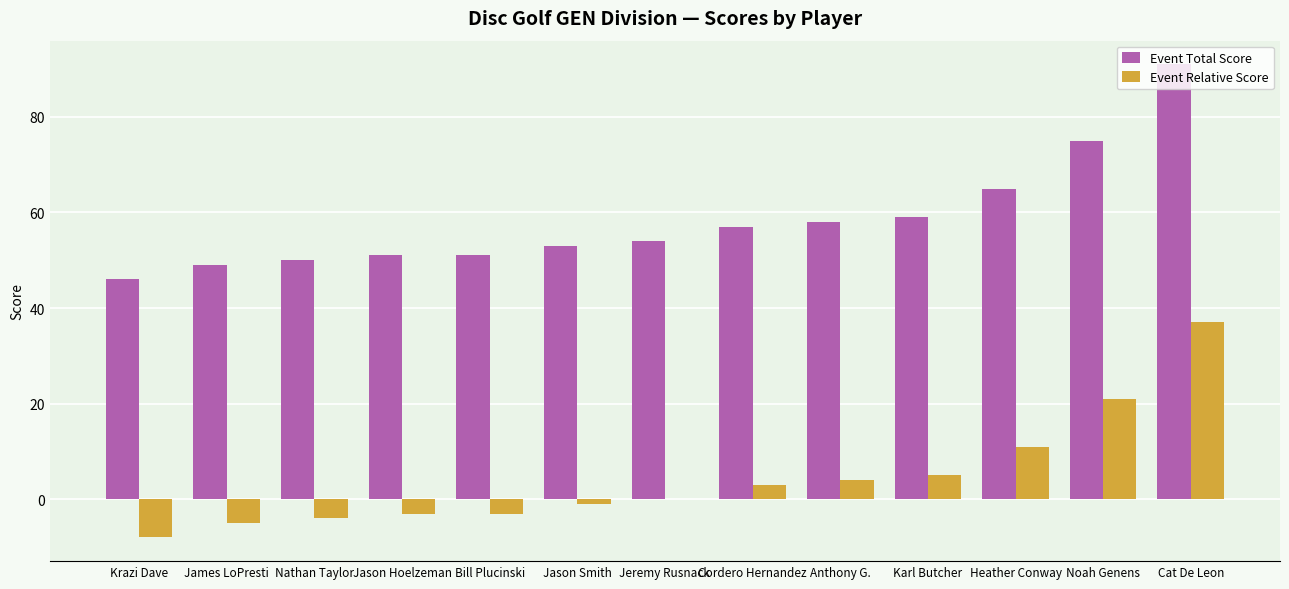

Which series has the largest total across all categories?

Event Total Score